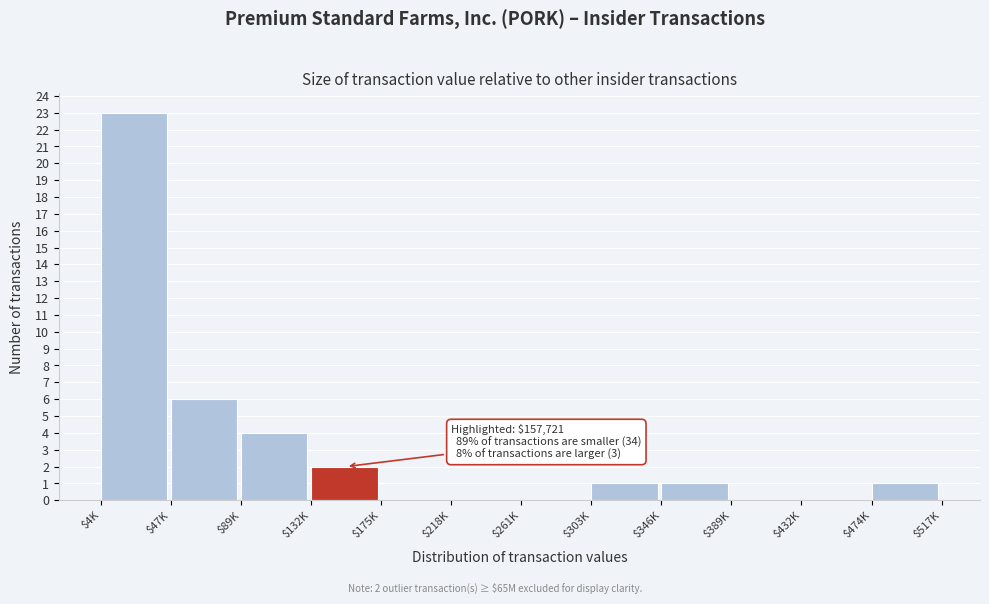

The value at $132K is 2. True or false?

True